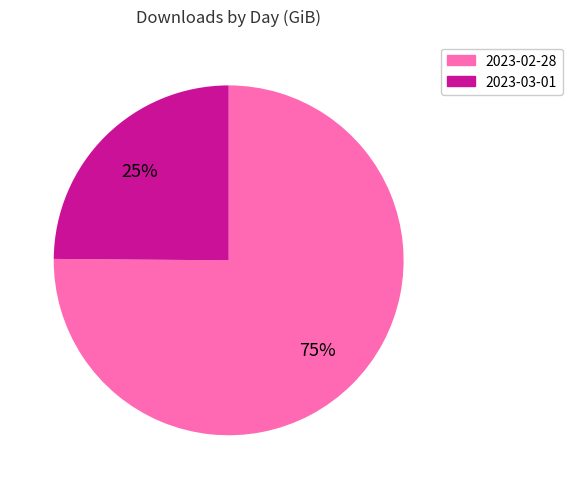

What is the ratio of the value at 2023-03-01 to the value at 2023-02-28?

0.3